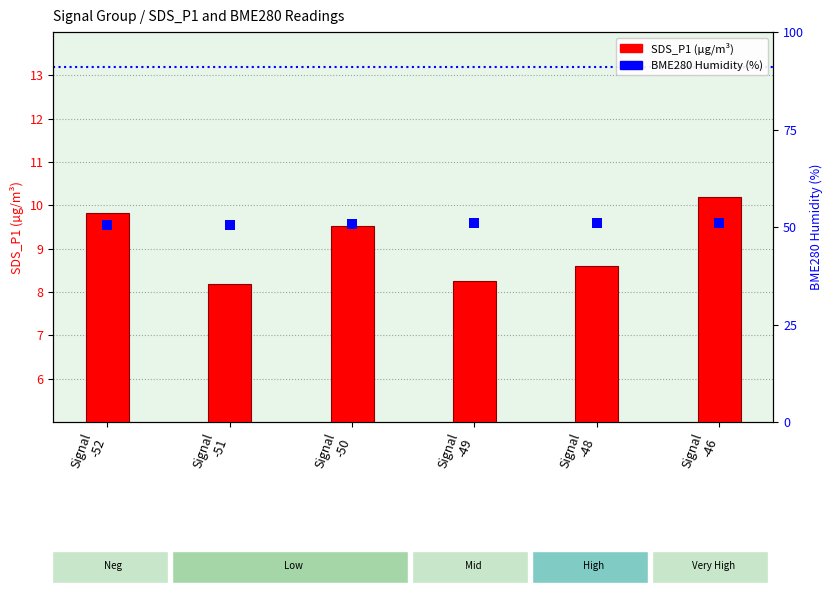

Which series has the largest total across all categories?

BME280 Humidity (%)